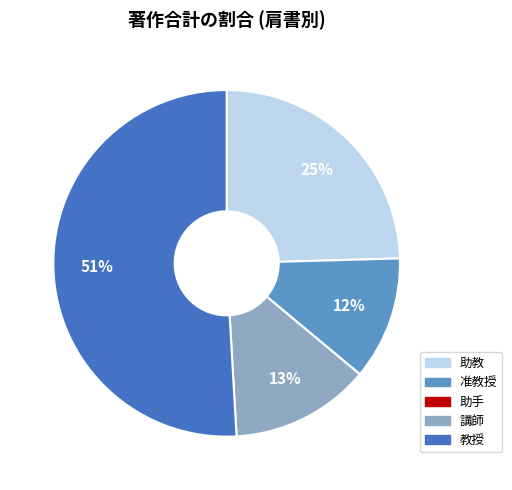

Is there a majority slice in this chart?

Yes